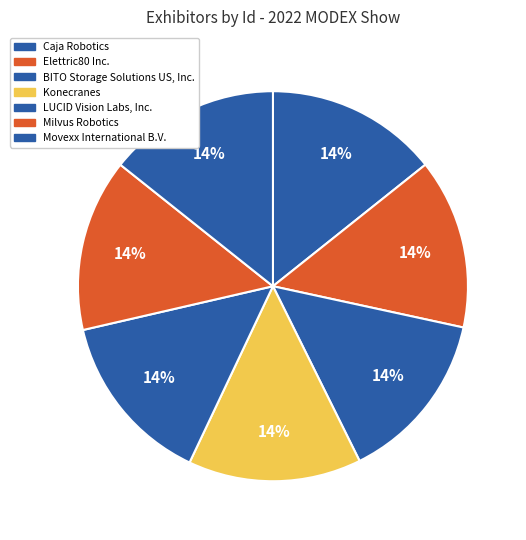

How many segments does this pie chart have?

7